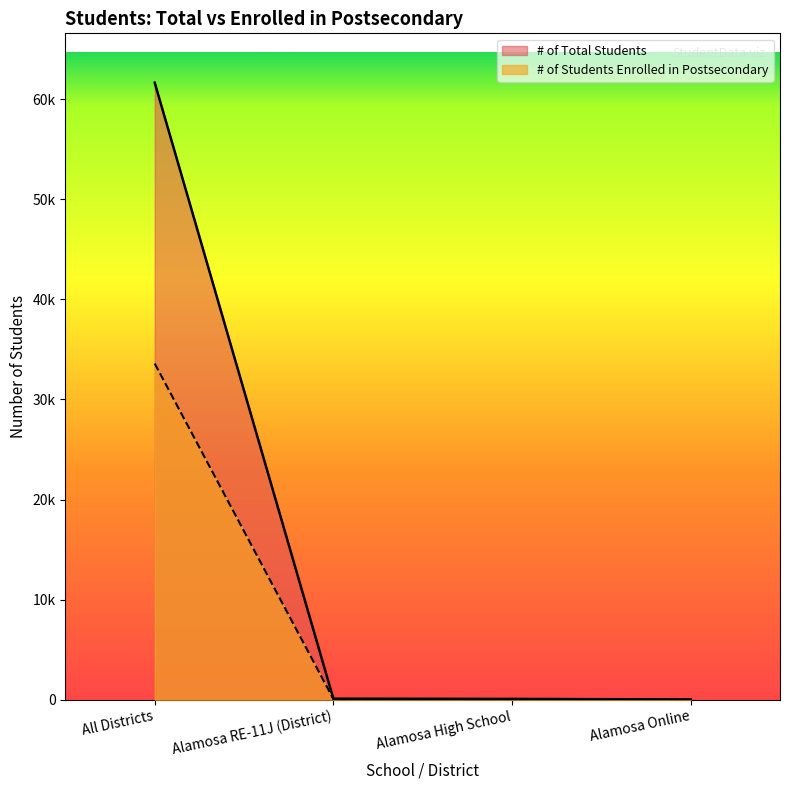

Which series changed the most between All Districts and Alamosa RE-11J (District)?

# of Total Students